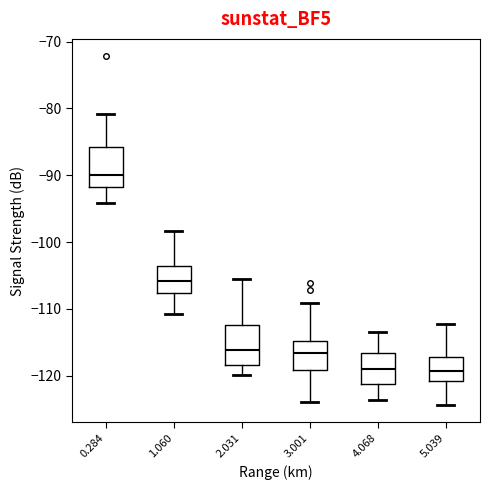

Reading left to right, read every box against the y-axis: the position of its median line, the range the box covers, and the ends of its whiskers. The values are not printed on the chart, so give them approximately, as read against the axis.

0.284: median -90, box -92 to -86, whiskers -94 to -81
1.060: median -106, box -108 to -104, whiskers -111 to -98
2.031: median -116, box -118 to -112, whiskers -120 to -106
3.001: median -117, box -119 to -115, whiskers -124 to -109
4.068: median -119, box -121 to -117, whiskers -124 to -113
5.039: median -119, box -121 to -117, whiskers -124 to -112